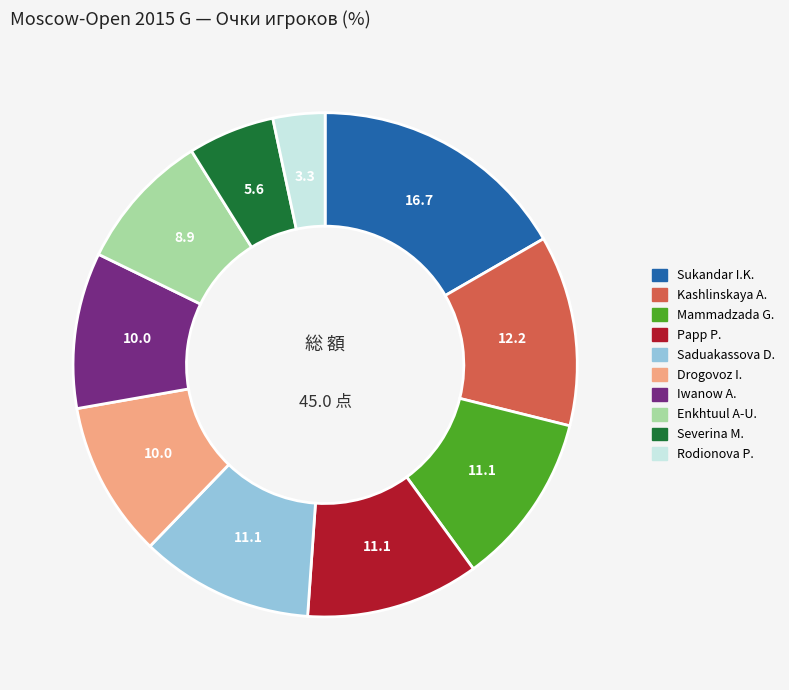

Does any single category account for the majority?

No